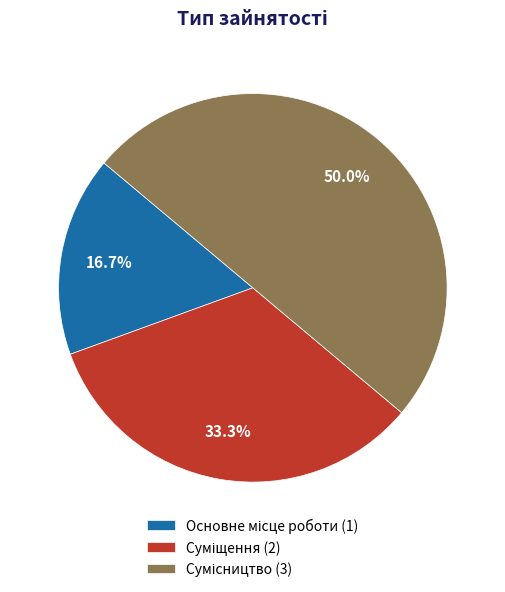

Rank the categories by value from lowest to highest.

Основне місце роботи, Суміщення, Сумісництво